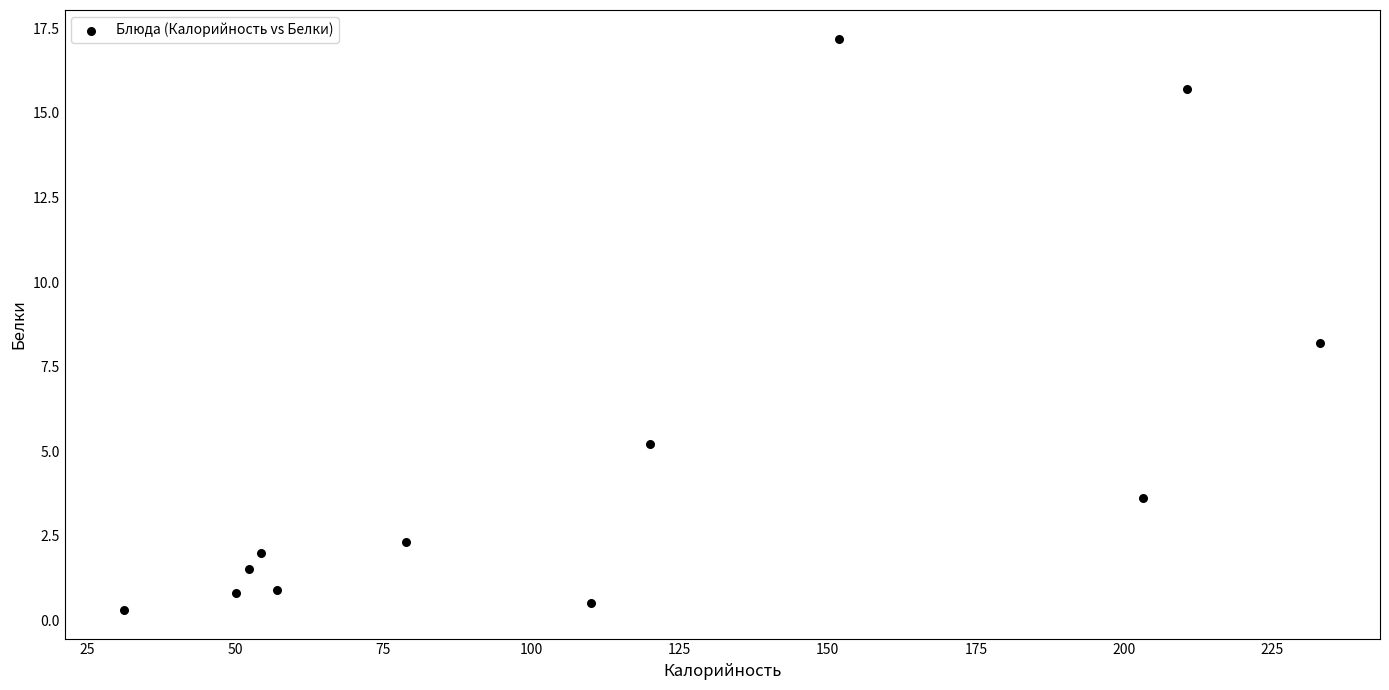

What Y value in the scatter plot is closest to 8?

8.2